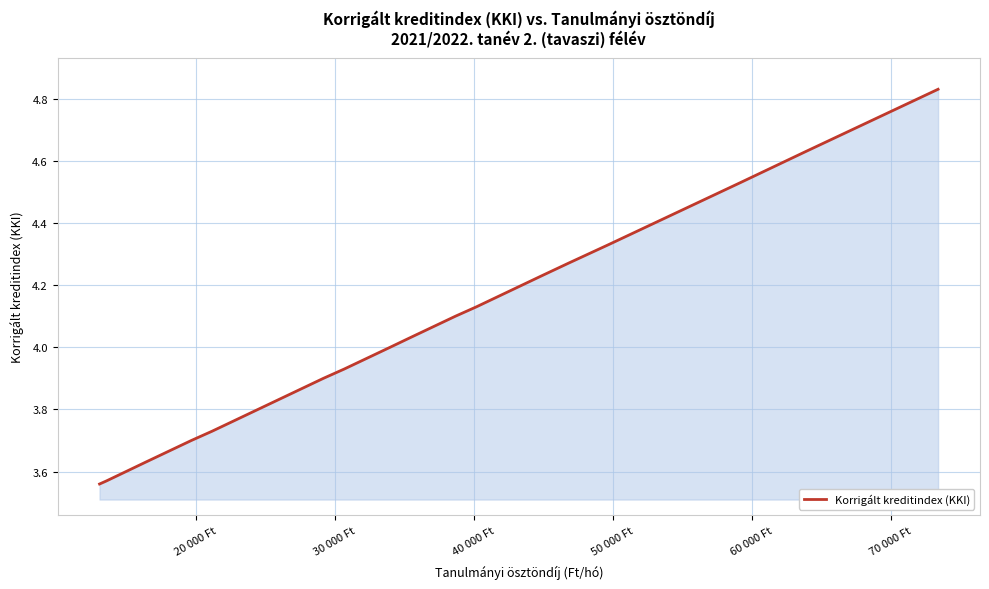

The value at 25 is 2.4. True or false?

False